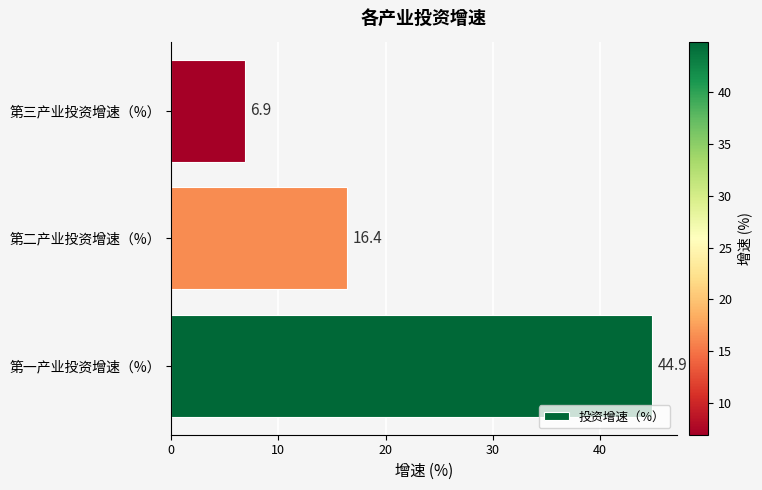

Are the bars horizontal?

Yes